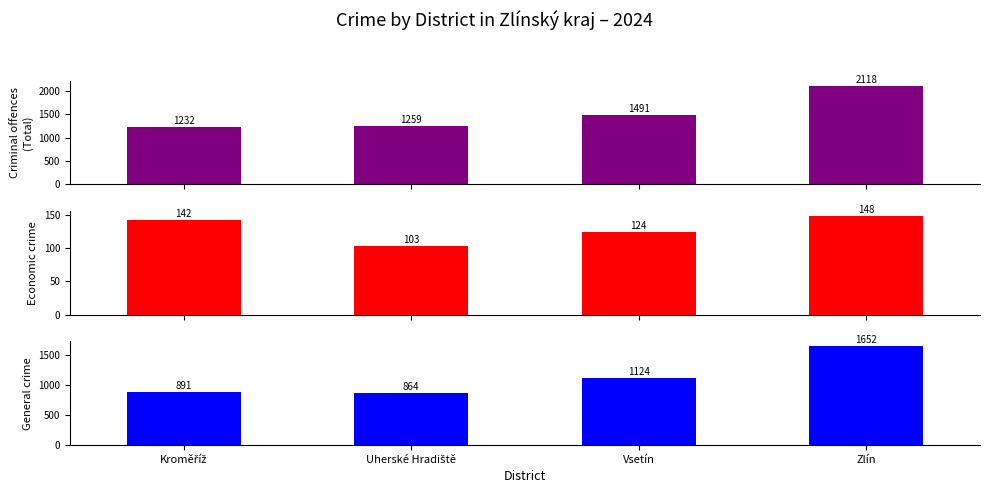

How many data points in Economic crime are less than 142?

2